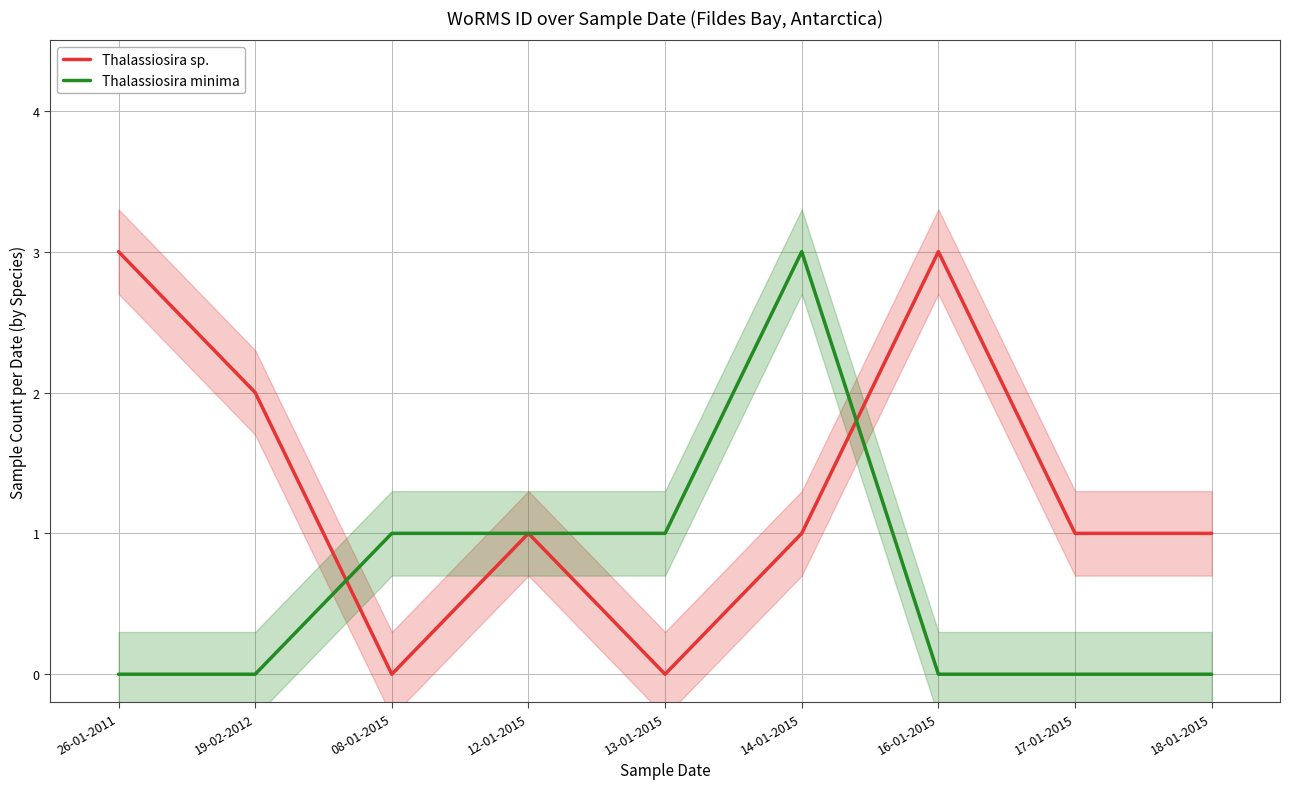

What is the sum of the Thalassiosira sp. values at 26-01-2011 and 14-01-2015?

4